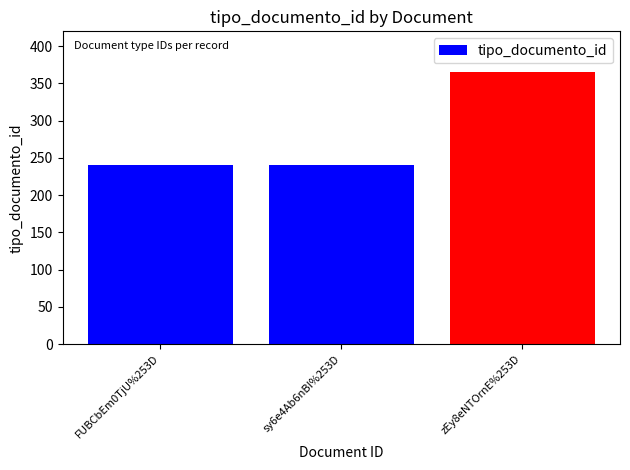

What is the ratio of the value at sy6e4Ab6nBI%253D to the value at FUBCbEm0TjU%253D?

1.0